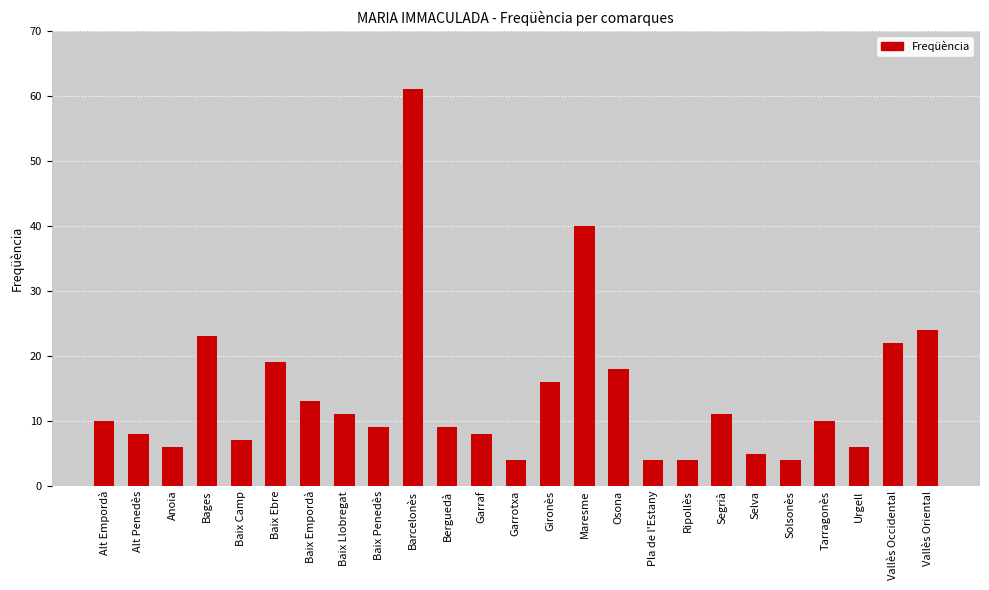

How many data points are less than 10?

12